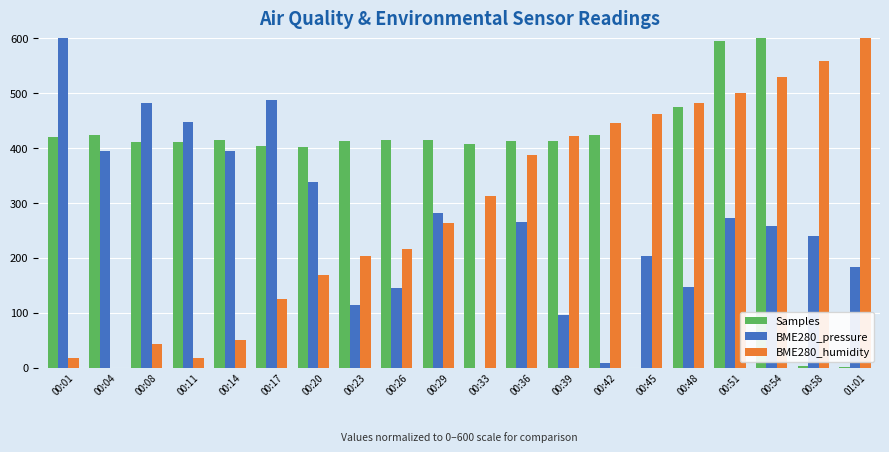

Where does the BME280_pressure series first go above 265?

00:01